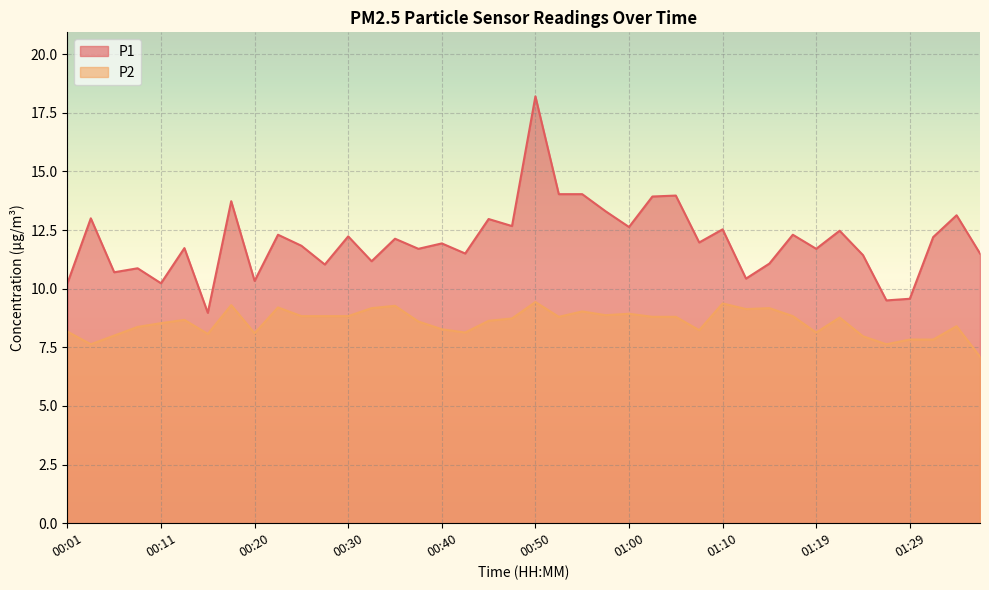

Reading right to left, extract all data points from this chart.

P1: 11.5	13.1	12.2	9.6	9.5	11.4	12.5	11.7	12.3	11.1	10.4	12.5	12.0	14.0	13.9	12.6	13.3	14.0	14.0	18.2	12.7	13.0	11.5	11.9	11.7	12.1	11.2	12.2	11.0	11.8	12.3	10.3	13.7	9.0	11.7	10.2	10.9	10.7	13.0	10.2
P2: 7.1	8.4	7.8	7.8	7.6	8.0	8.8	8.1	8.8	9.2	9.1	9.4	8.2	8.8	8.8	8.9	8.9	9.0	8.8	9.4	8.7	8.6	8.1	8.3	8.6	9.3	9.2	8.8	8.8	8.8	9.2	8.1	9.3	8.1	8.7	8.5	8.4	8.0	7.6	8.2